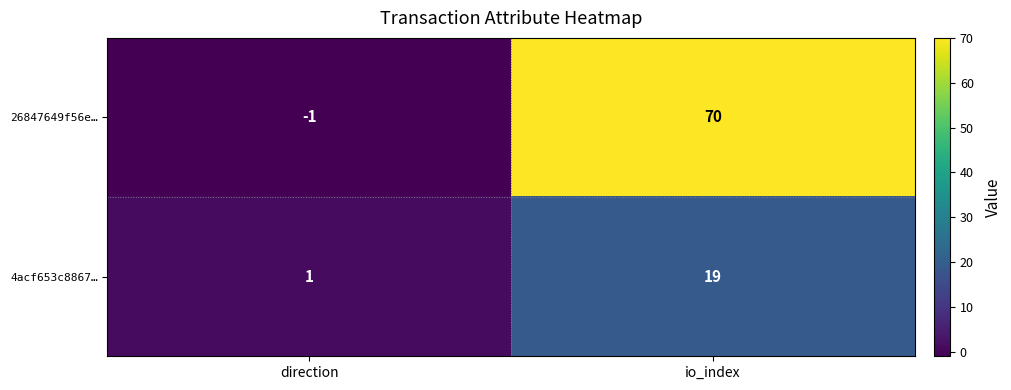

Reading left to right, transcribe all the data shown in this chart.

26847649f56e…: -1	70
4acf653c8867…: 1	19